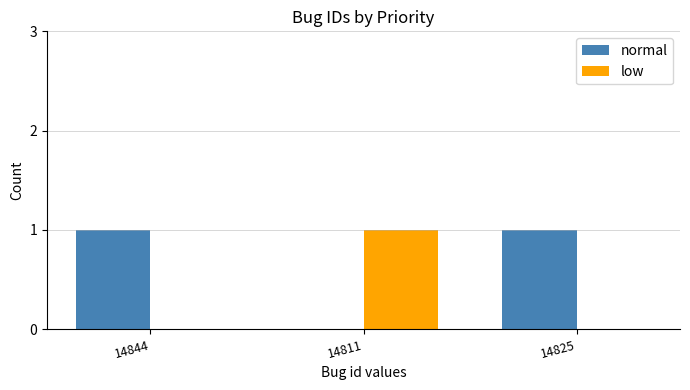

Which series has the largest total across all categories?

normal